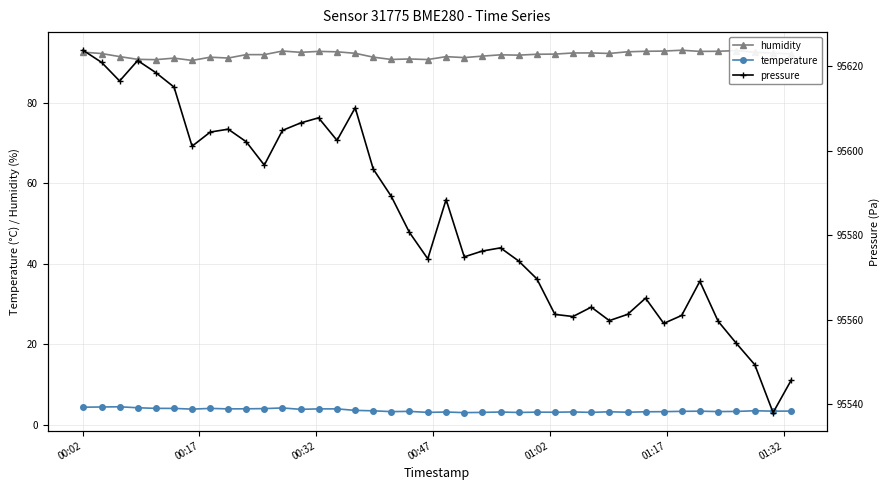

True or false: temperature and humidity intersect in this chart.

False